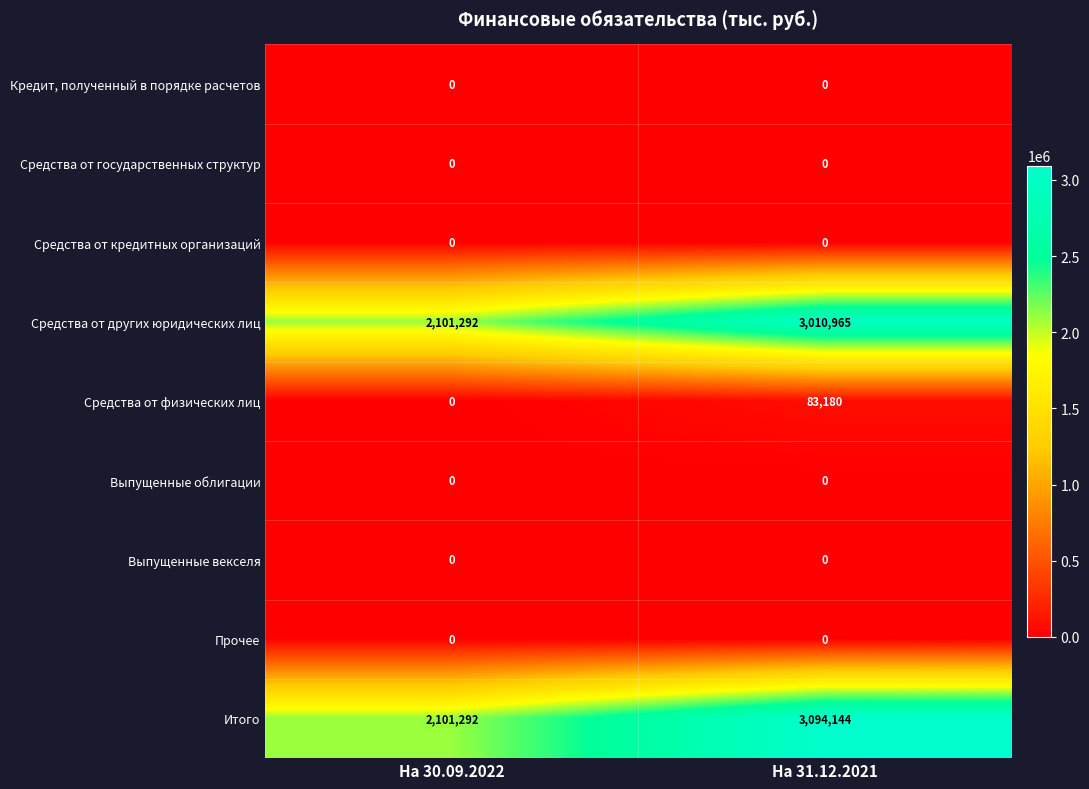

Which series has the largest total across all categories?

Итого